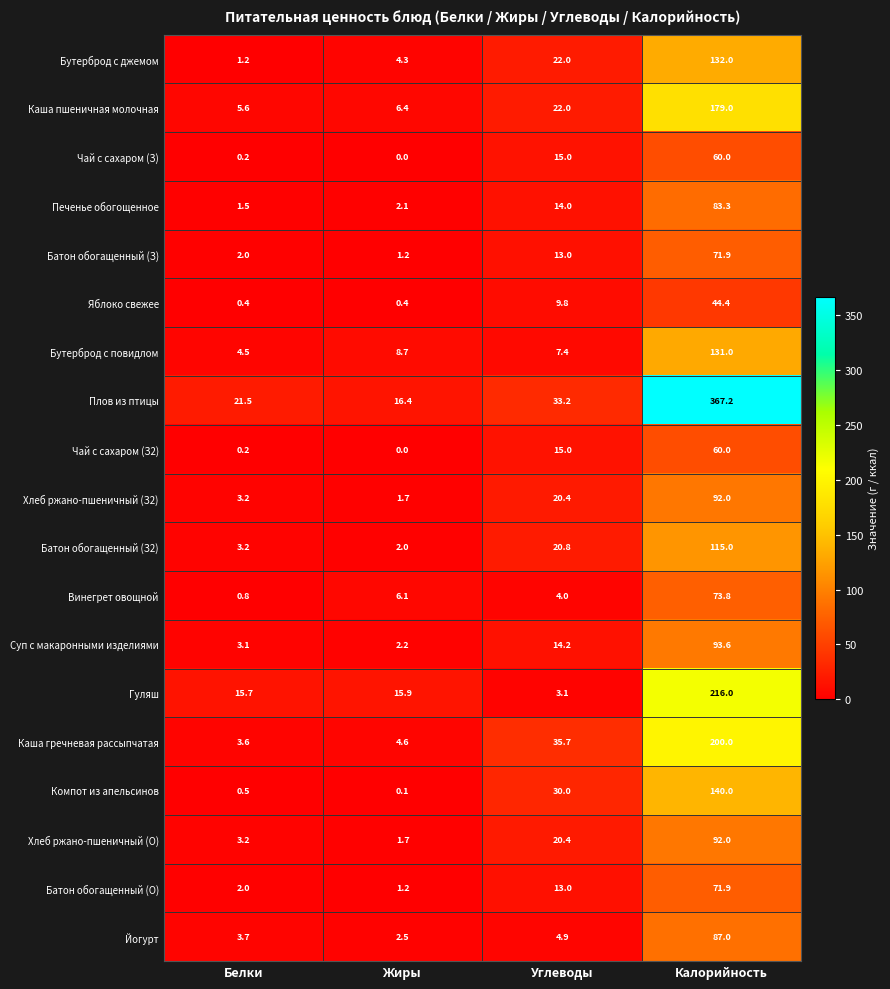

Is it true that Батон обогащенный (О) equals 71.9 at Калорийность?

True